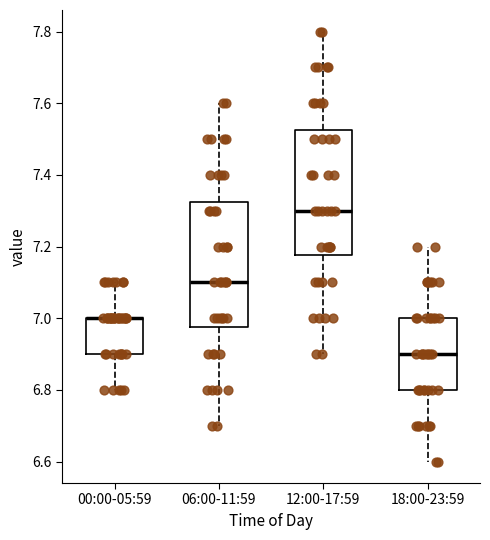

Where does the lower whisker of the box for 12:00-17:59 end on the y-axis? The values are not printed on the chart, so give them approximately, as read against the axis.

6.90